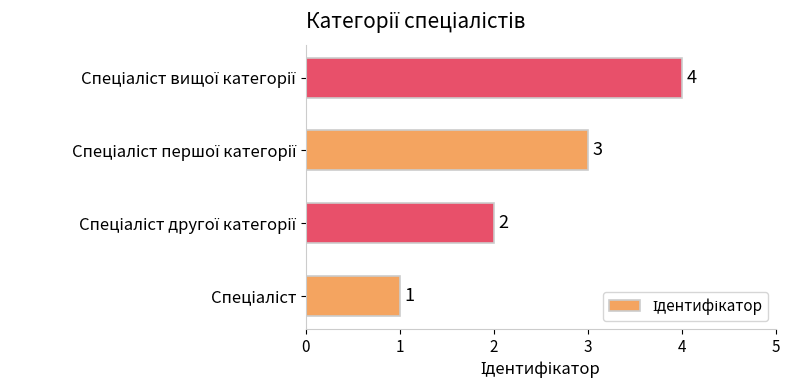

What is the difference between the maximum and minimum values?

3